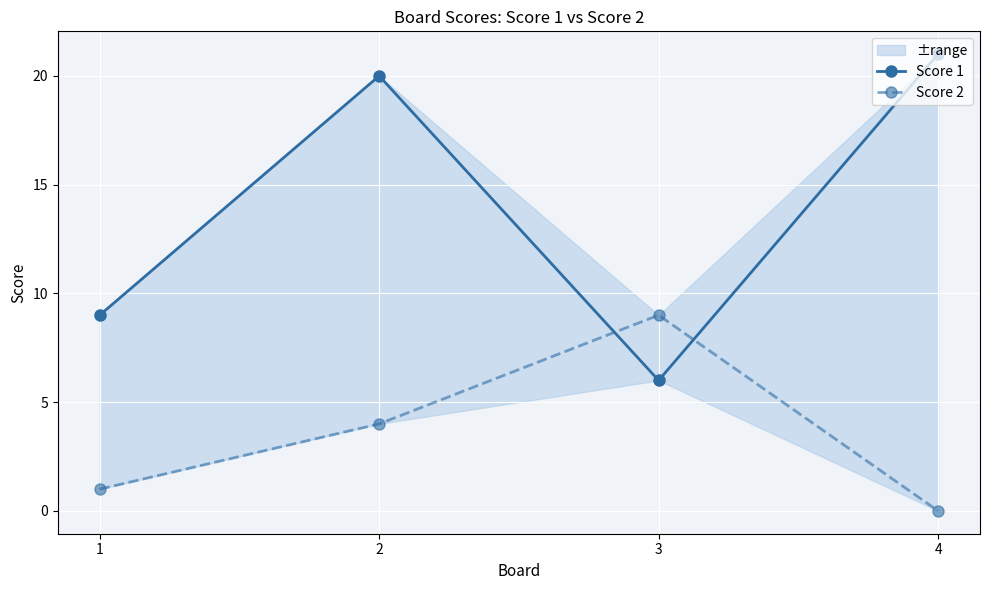

What is the value of the Score 1 point at the 4th from the left?

21